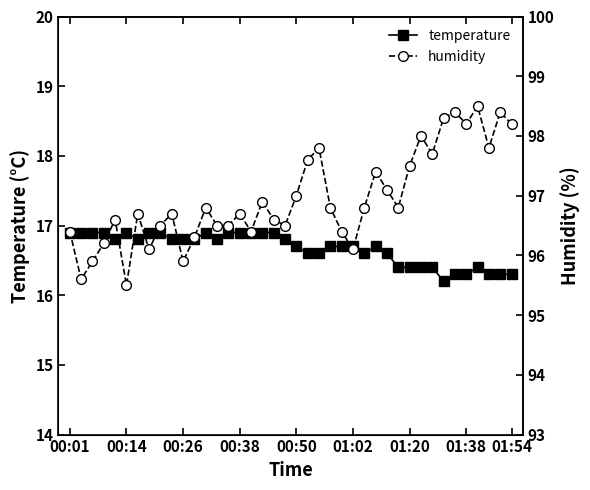

What is the maximum value for temperature?

16.9